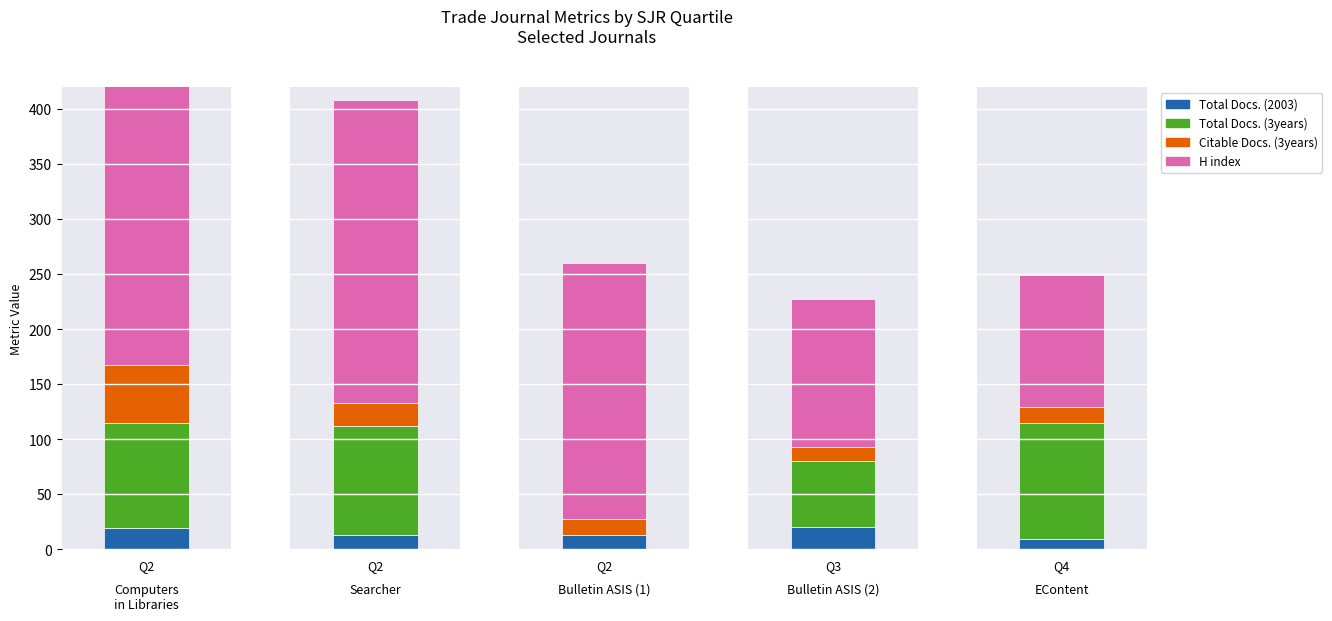

What is the total value across all series at Q3 Bulletin ASIS
(2)?

227